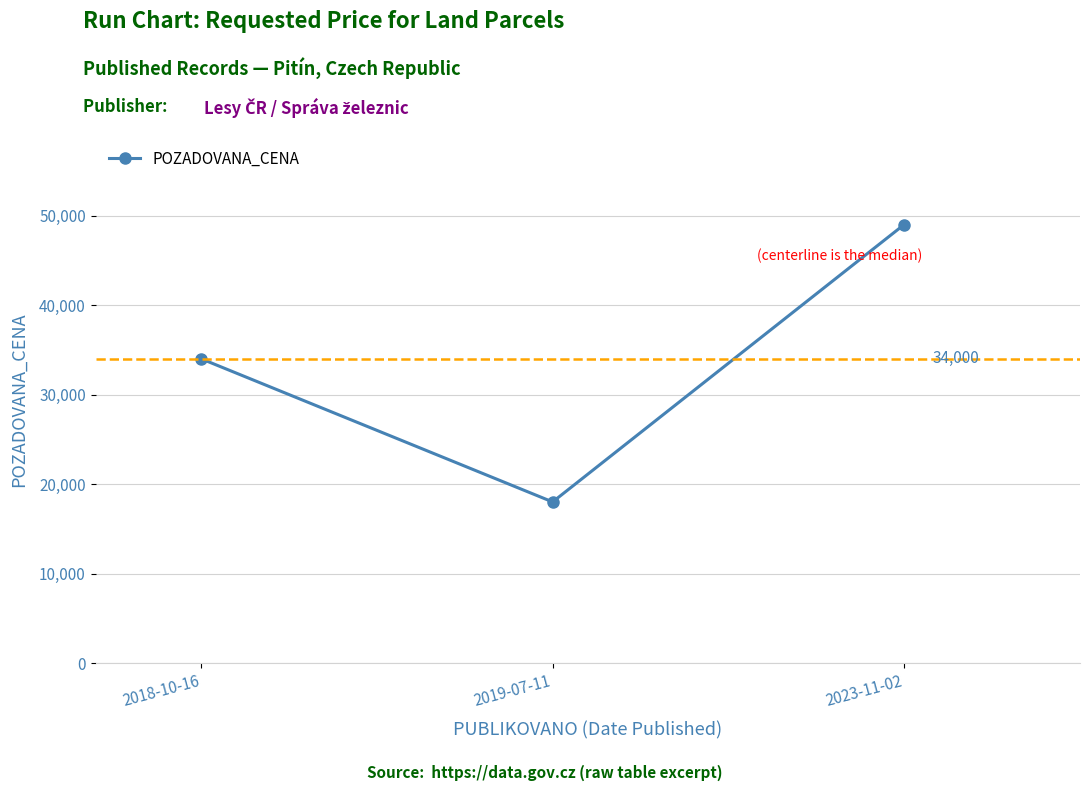

Reading left to right, what are all the values shown in this chart?

34000	18000	49000